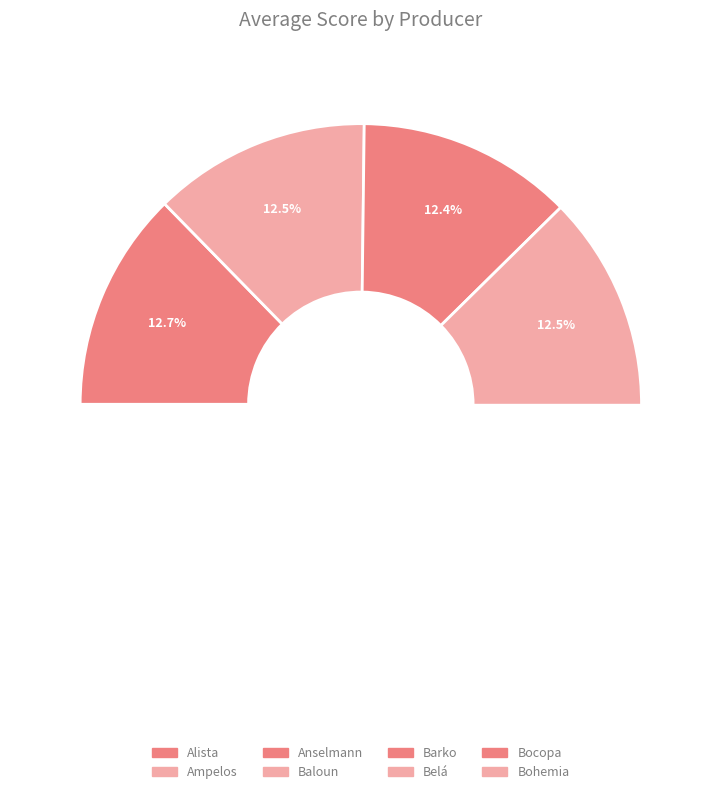

What percentage is the Alista slice, to the nearest percent?

13%